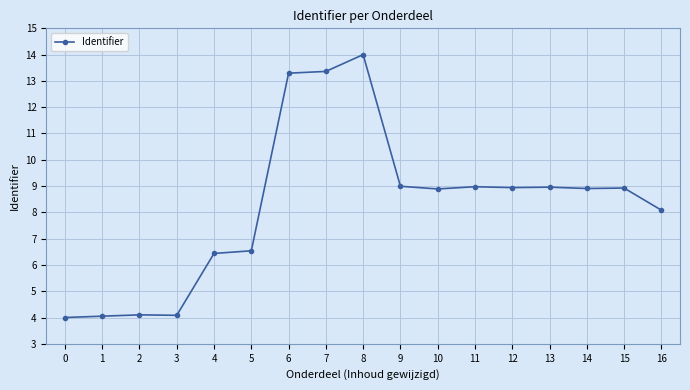

What is the value of the 12th point from the left?

9.0